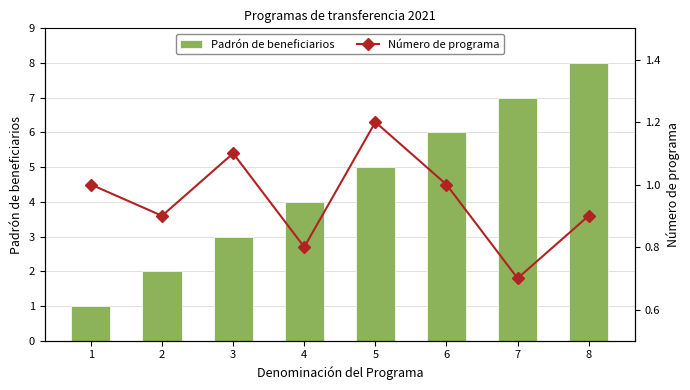

Which series changed the most between 3 and 5?

Padrón de beneficiarios